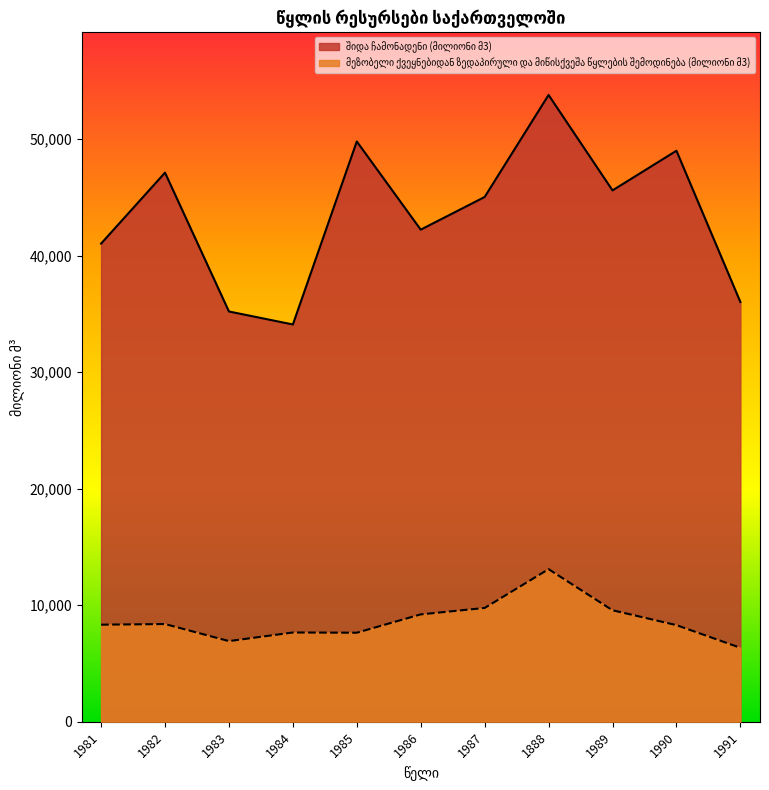

Between 1981 and 1991, which is larger?

1981